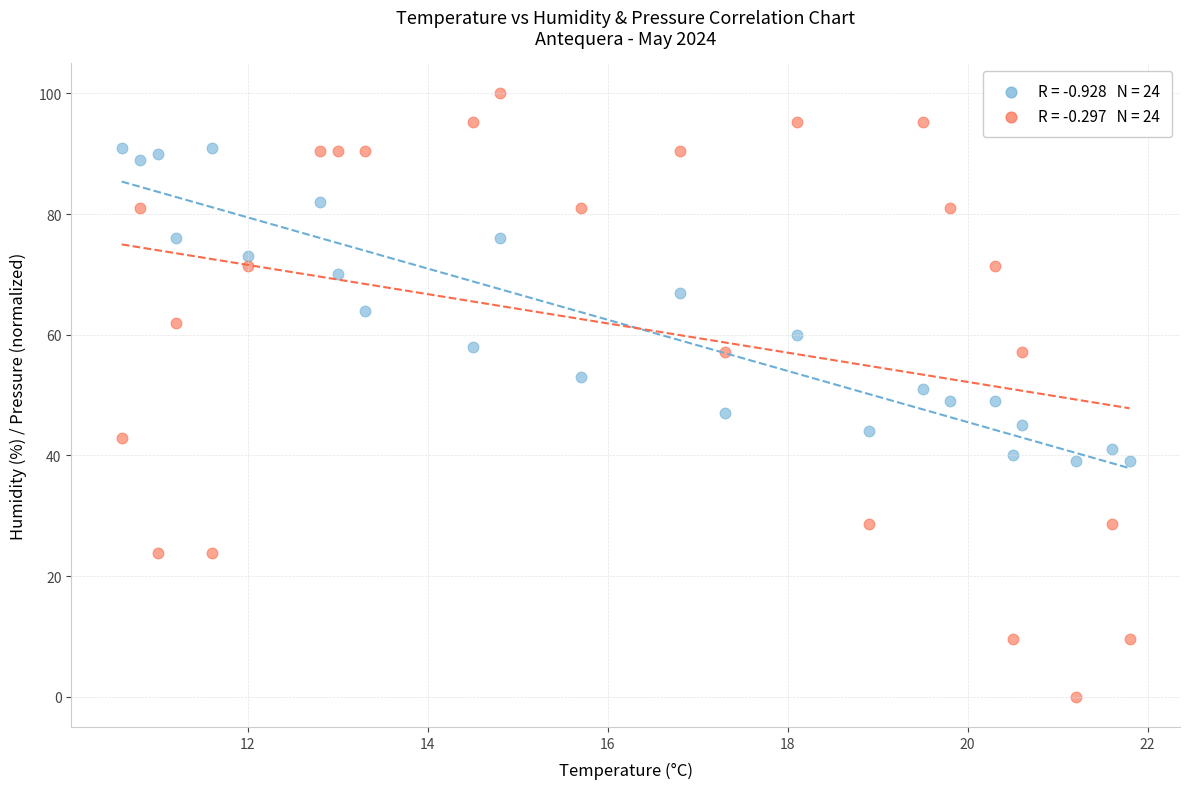

Across all data points, what is the range of X values (max minus min)?

11.2